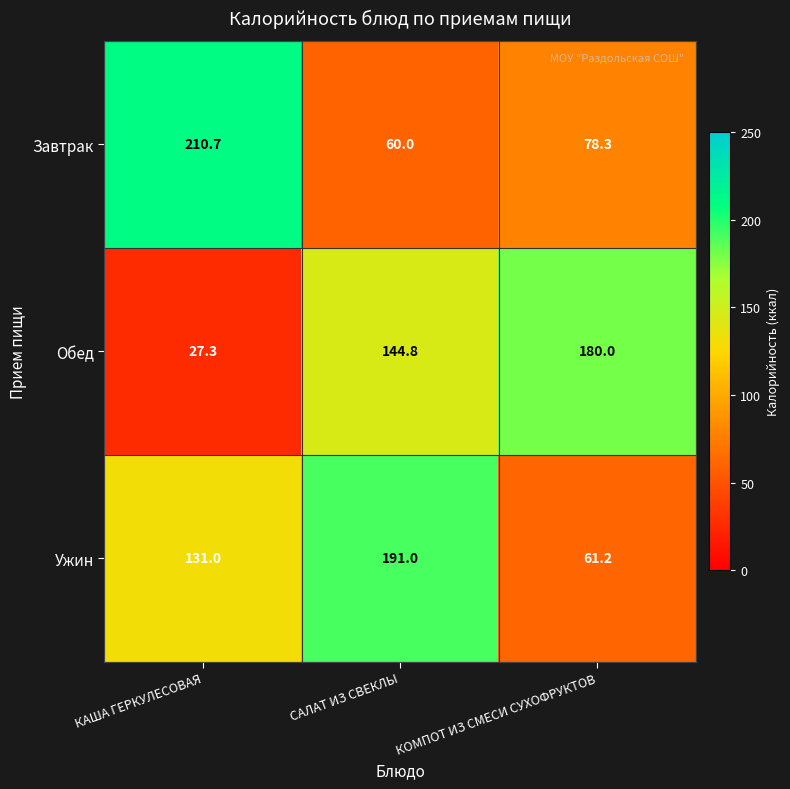

At САЛАТ ИЗ СВЕКЛЫ, list the series in order from smallest to largest.

Завтрак, Обед, Ужин